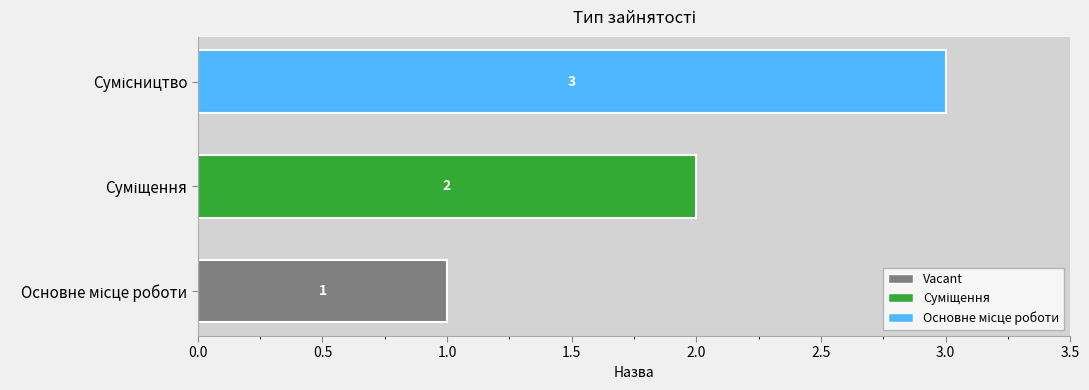

What is the maximum value shown in the chart?

3